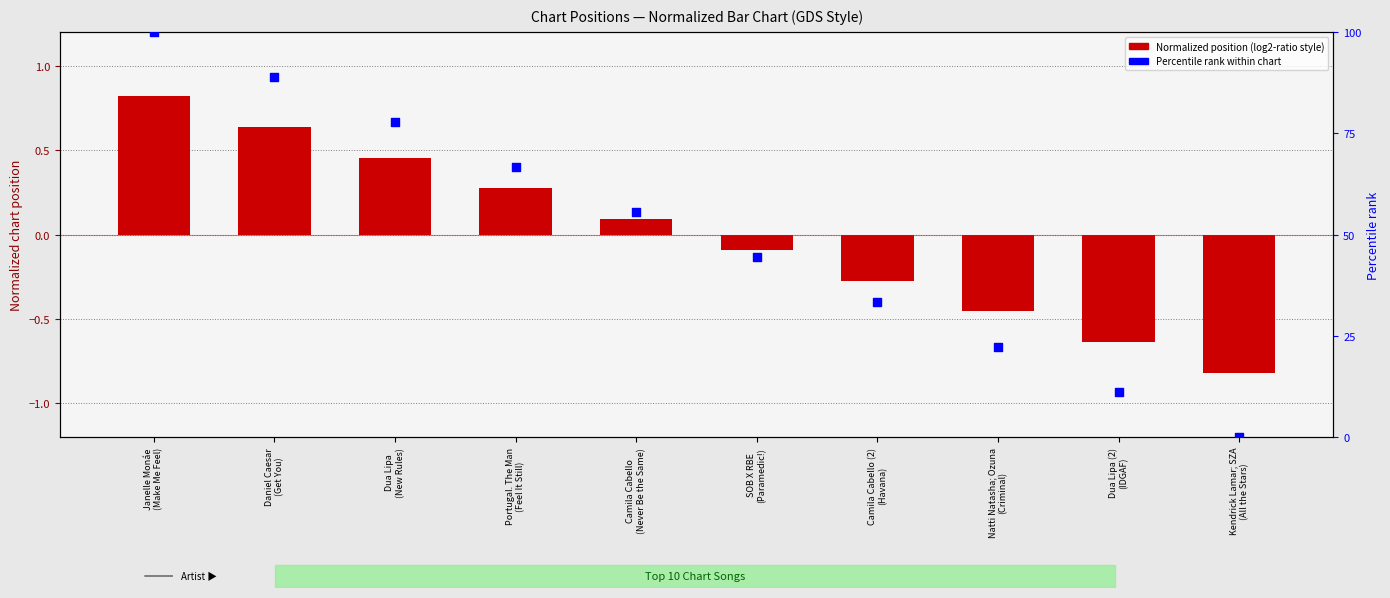

At which category is the sum across all series the highest?

Janelle Monáe
(Make Me Feel)